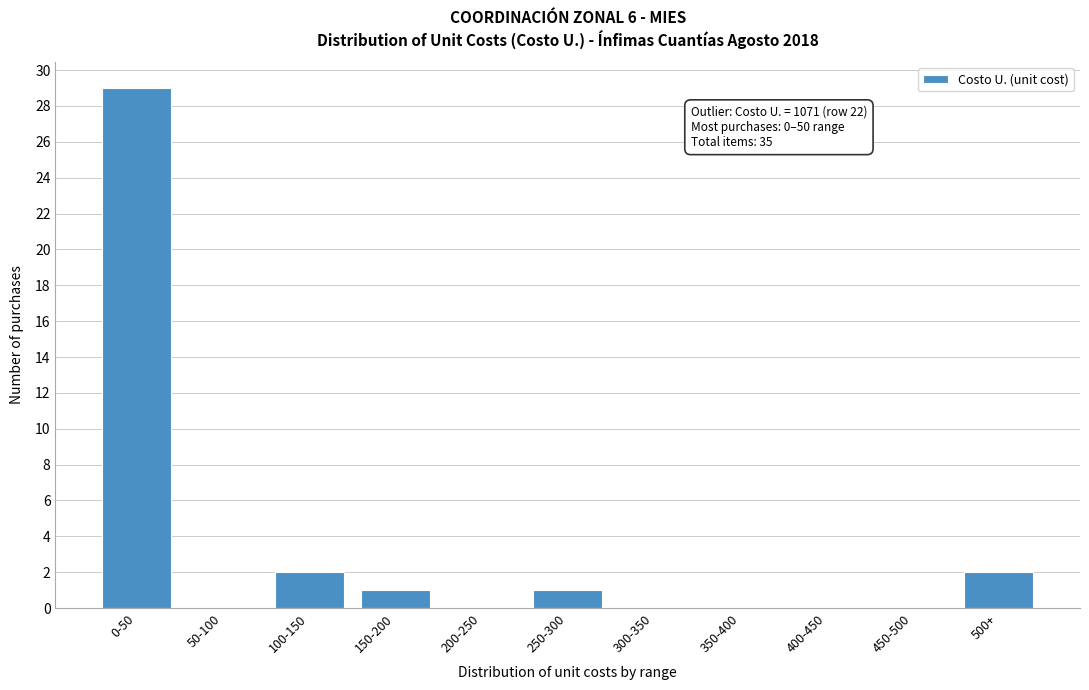

Reading right to left, what are all the values shown in this chart?

500+=2	450-500=0	400-450=0	350-400=0	300-350=0	250-300=1	200-250=0	150-200=1	100-150=2	50-100=0	0-50=29